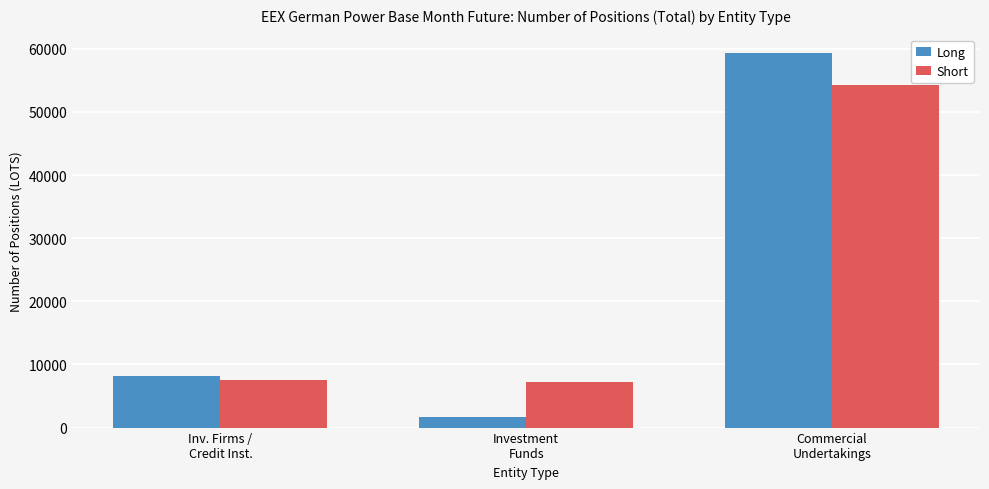

Which series has the widest spread of values?

Long